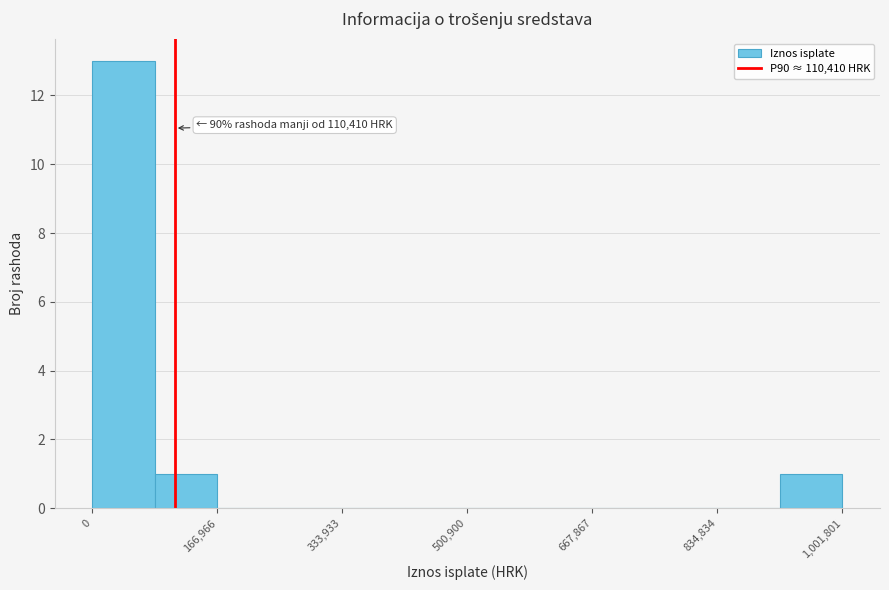

Over which range of the x-axis is the bar tallest?

0 to 80000